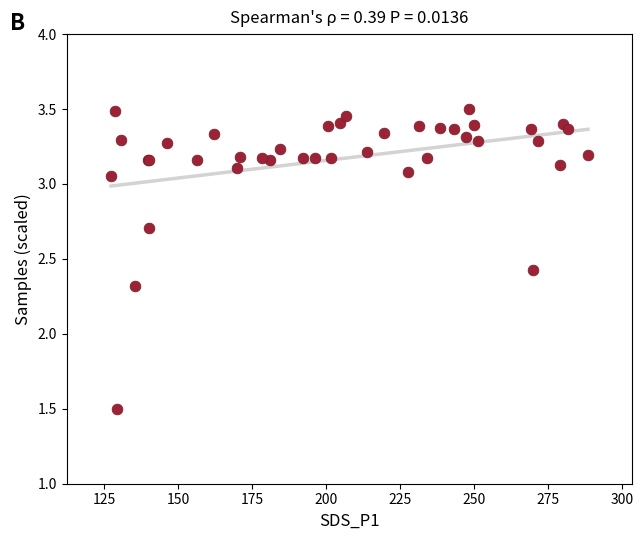

What Y value in the scatter plot is closest to 2?

2.3